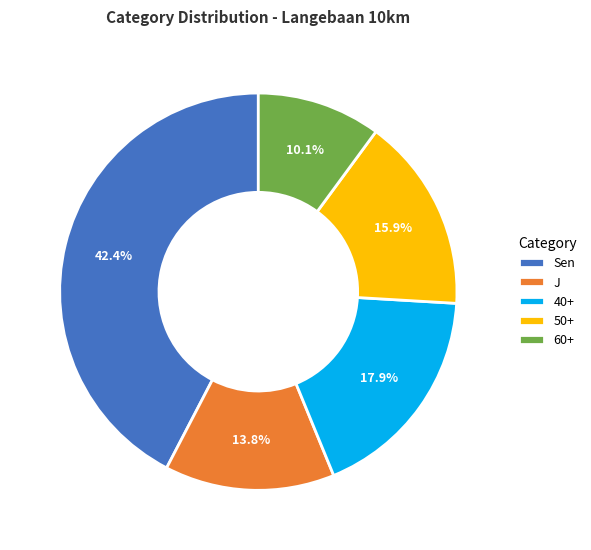

What is the ratio of the value at 50+ to the value at 60+?

1.6